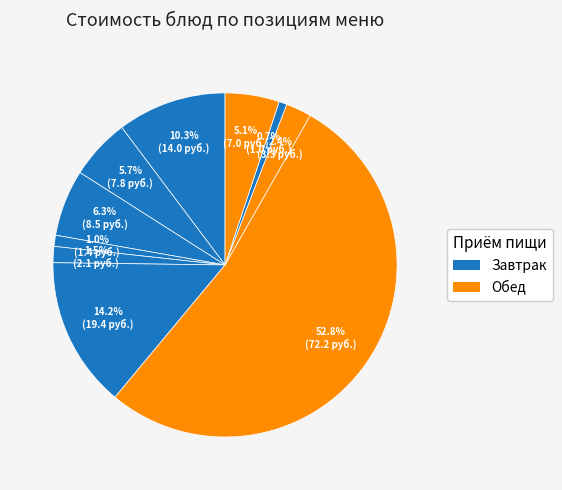

How many segments does this pie chart have?

10